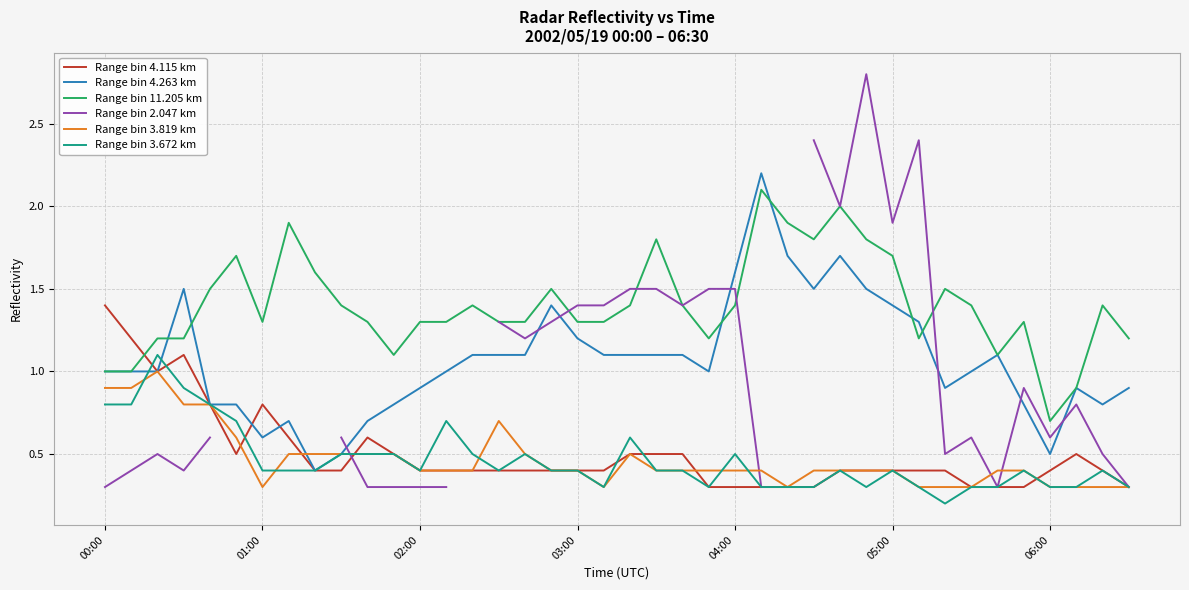

How many Range bin 3.672 km values are between 0 and 1?

39